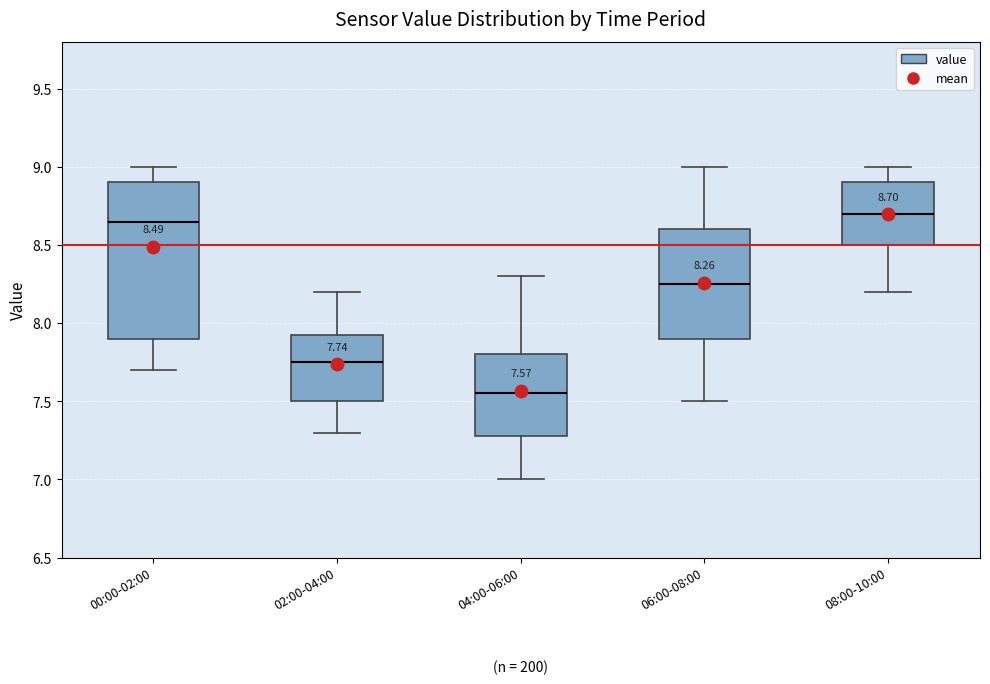

Which box's median line is the lowest?

04:00-06:00